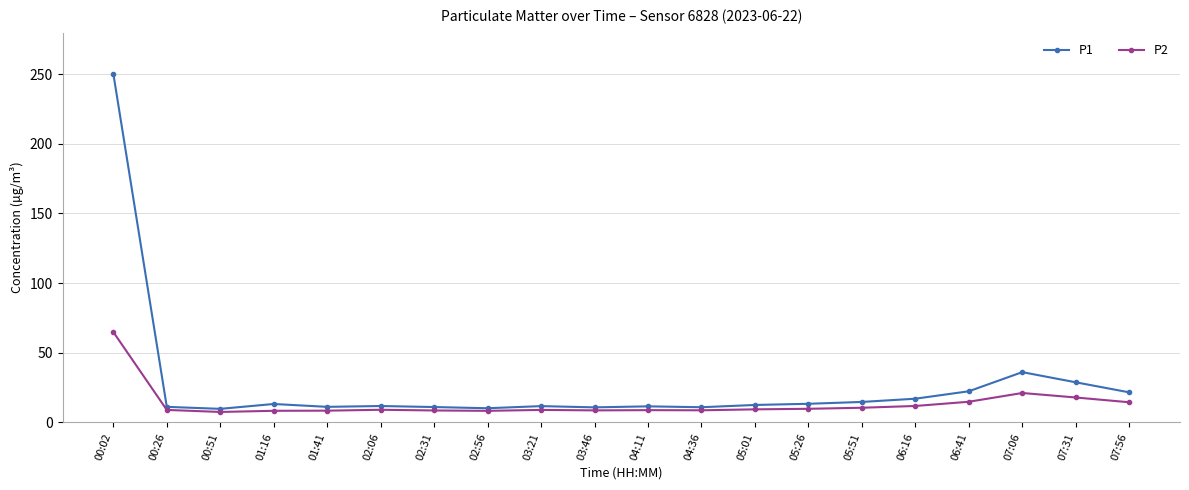

What position from the left is 04:11?

11